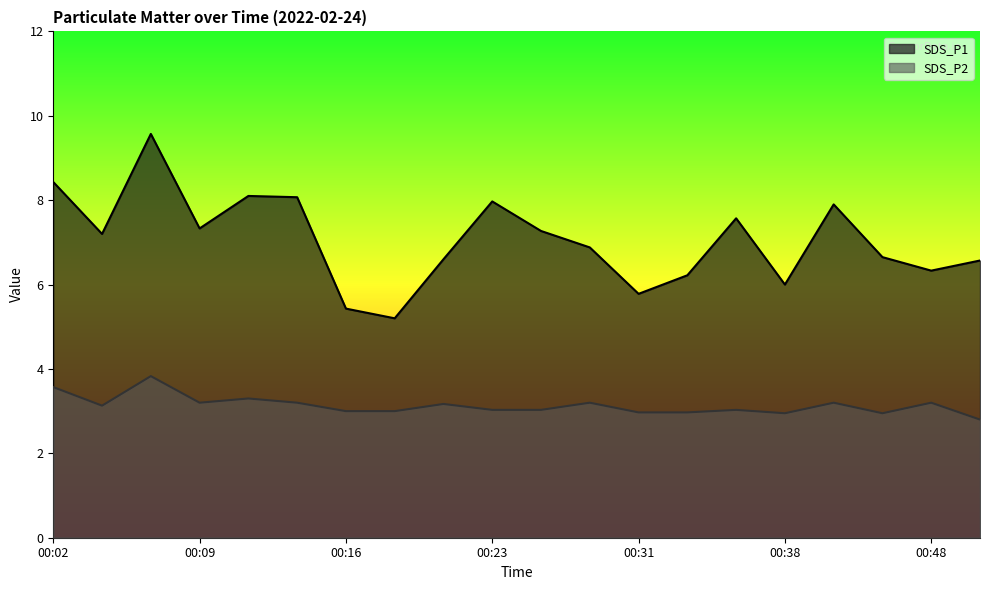

What is the difference between the maximum and minimum values in the SDS_P2 series?

1.0